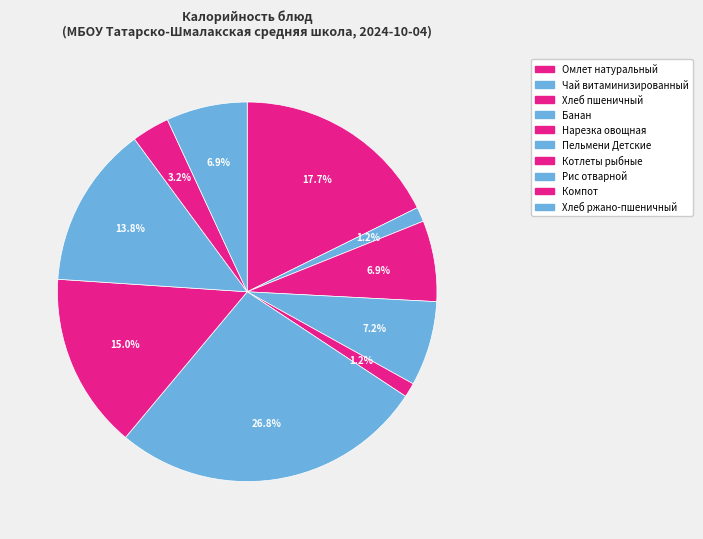

What percentage is the Банан slice, to the nearest percent?

7%